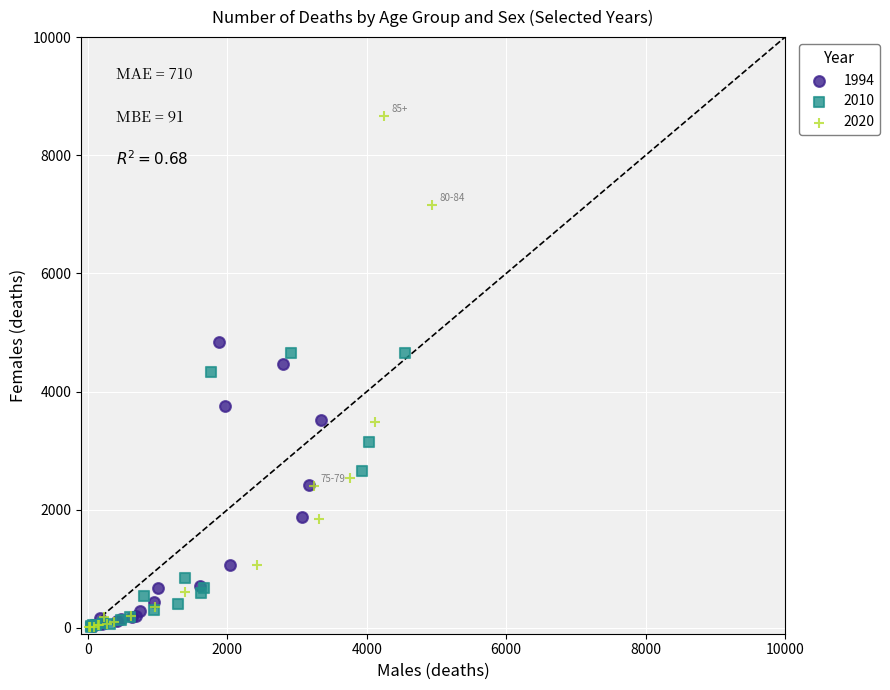

Which series has the widest spread of Y values?

2020